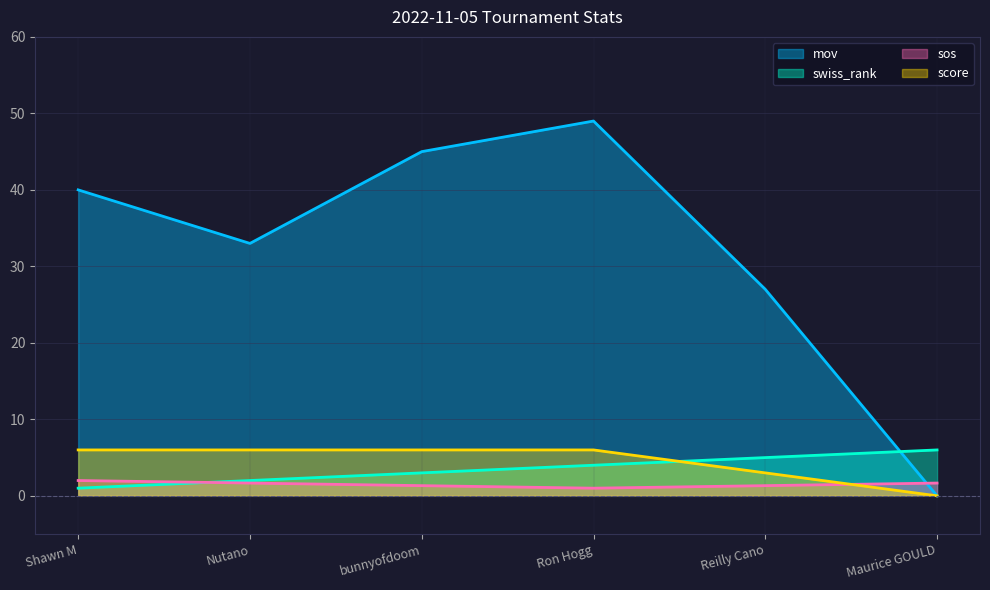

What is the sum of the swiss_rank values at Reilly Cano and Maurice GOULD?

11.0